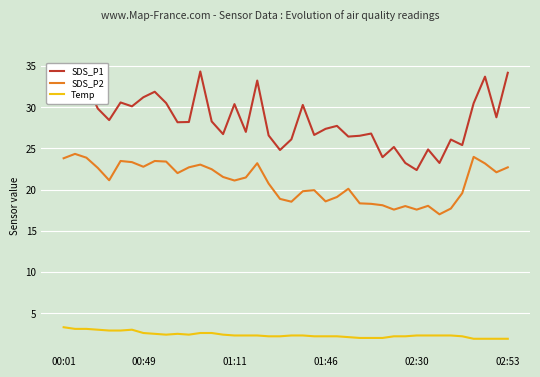

Which series has the largest range (max minus min)?

SDS_P1